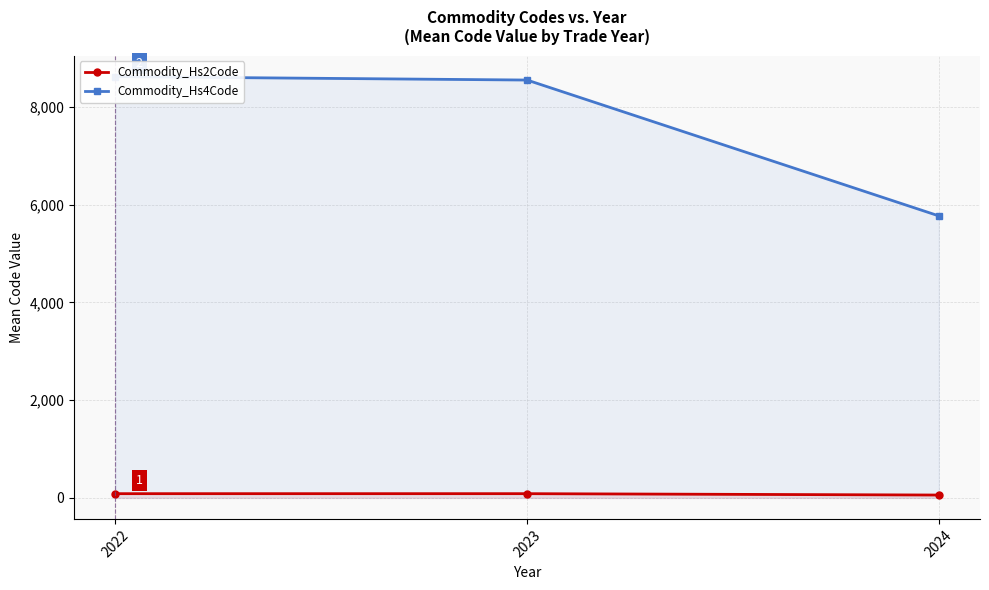

At which category does the chart reach its minimum across all series?

2024